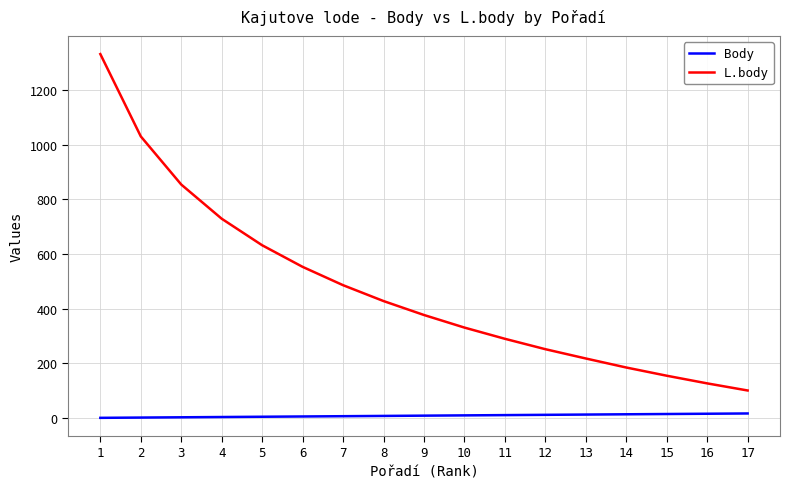

True or false: Body has a value of 1 at 1.

True